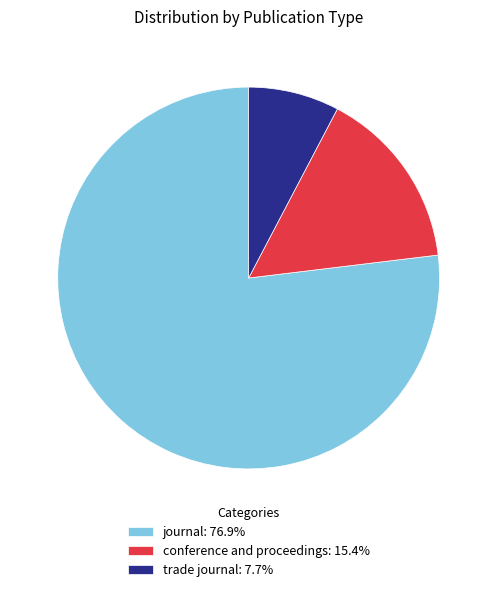

Which has a higher value, journal or conference and proceedings?

journal